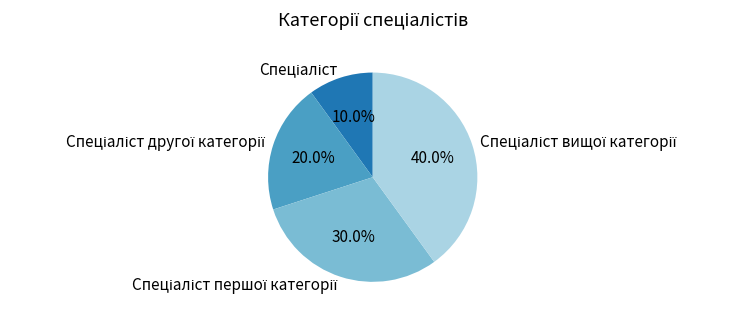

Is there a majority slice in this chart?

No